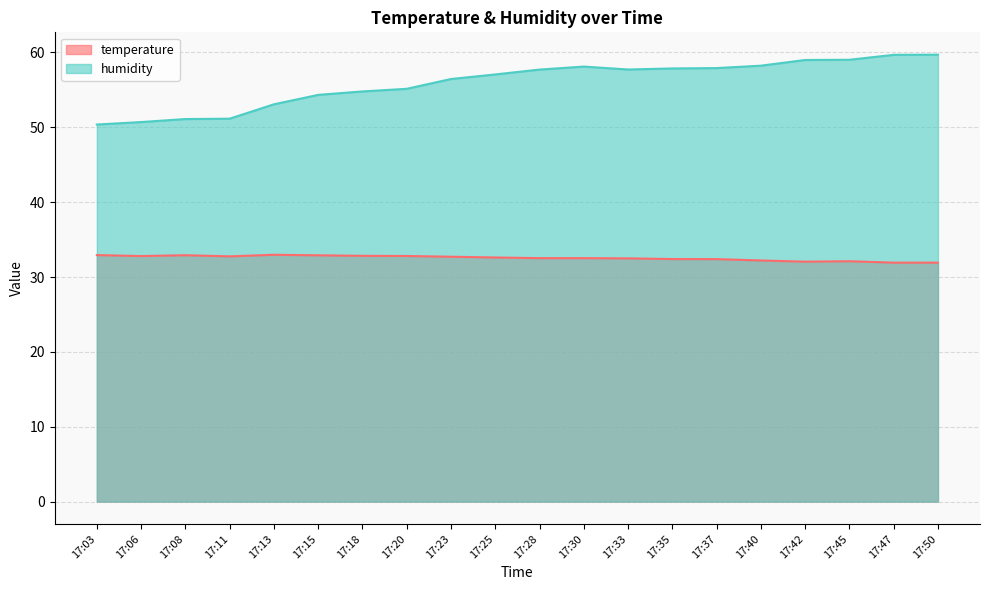

List the labels in order of temperature value, smallest first.

17:47, 17:50, 17:42, 17:45, 17:40, 17:37, 17:35, 17:33, 17:28, 17:30, 17:25, 17:23, 17:11, 17:06, 17:20, 17:18, 17:15, 17:08, 17:03, 17:13